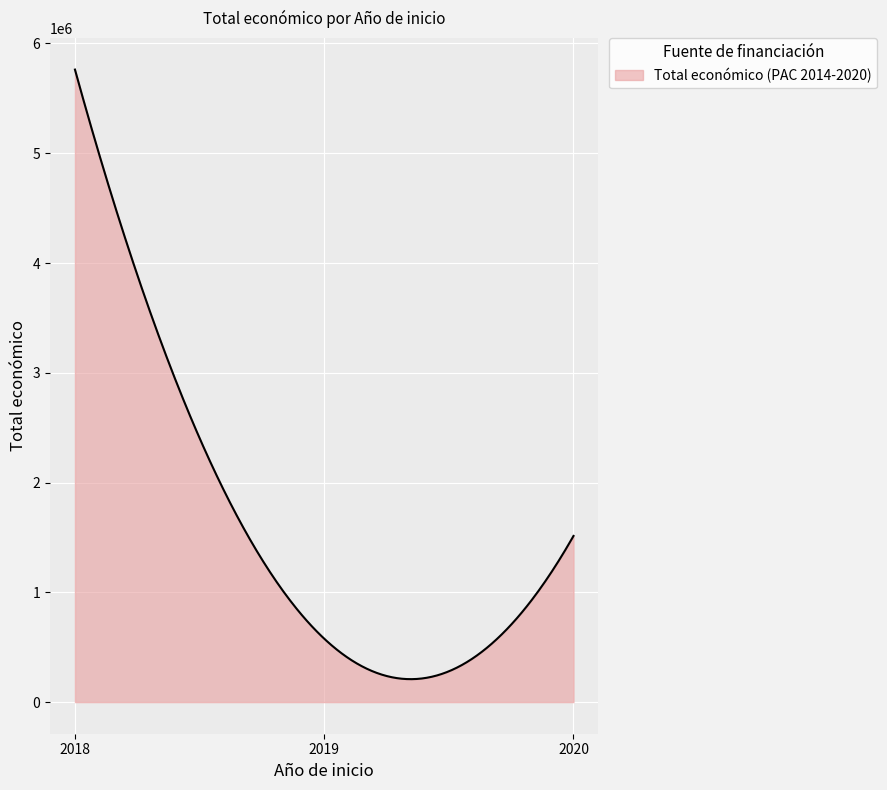

What is the greatest value displayed?

5762151.0